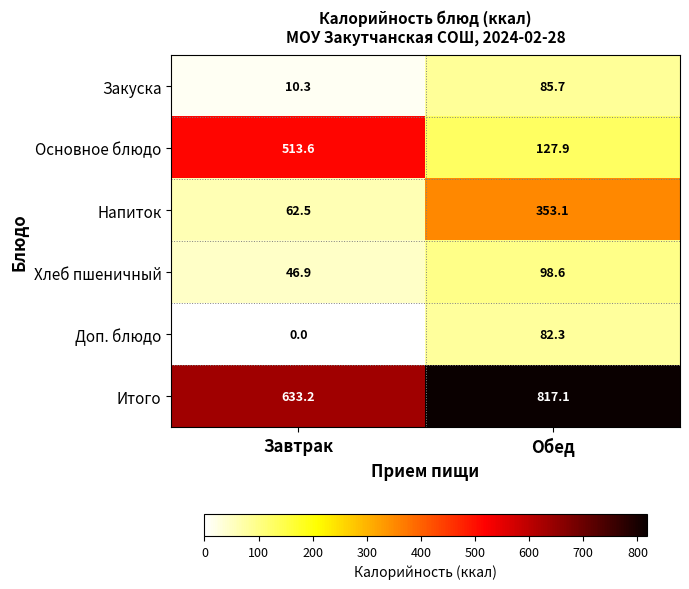

At how many categories does at least one series exceed 328?

2